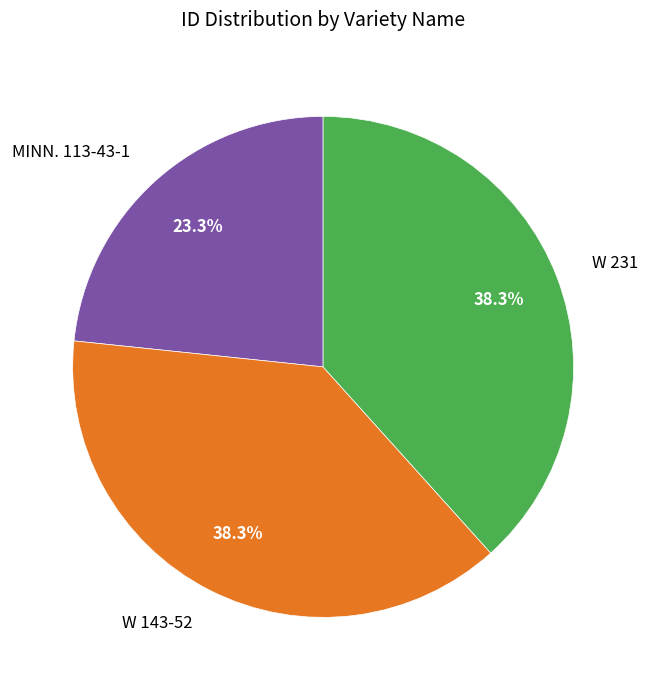

Is the sum of W 231 and MINN. 113-43-1 greater than half?

Yes